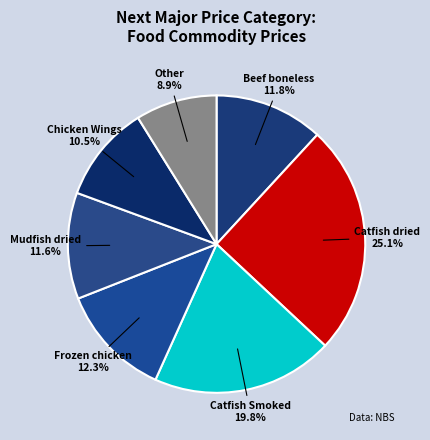

True or false: Catfish Smoked accounts for 20% of the total.

True